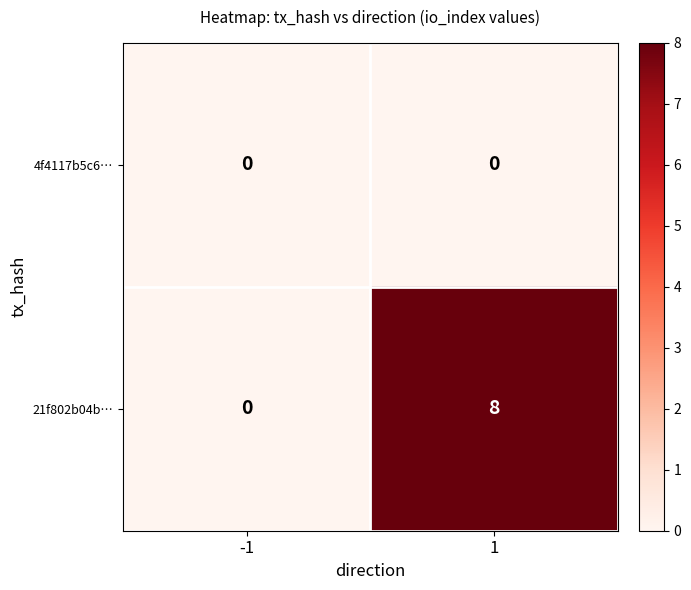

Rank the series by their average value, from lowest to highest.

4f4117b5c6…, 21f802b04b…